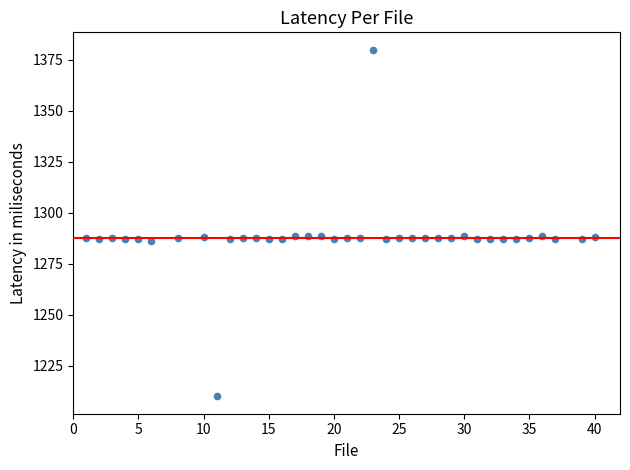

What is the range of X values (max minus min)?

39.0